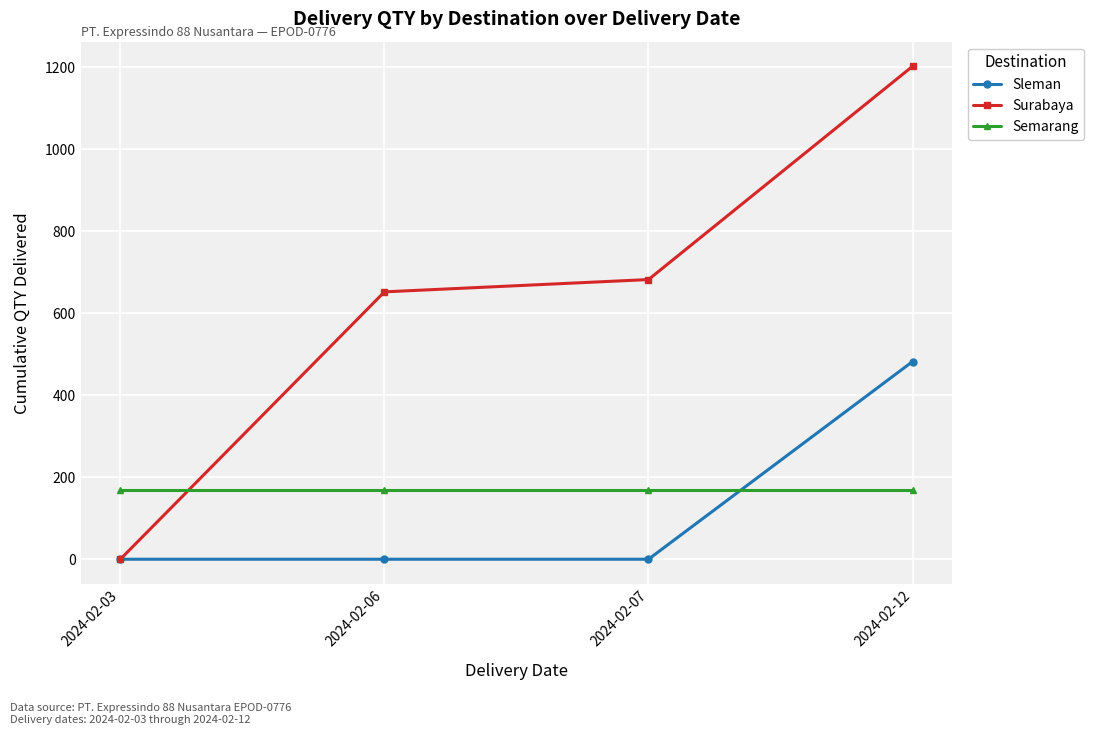

True or false: Surabaya has a value of 2030 at 2024-02-12.

False